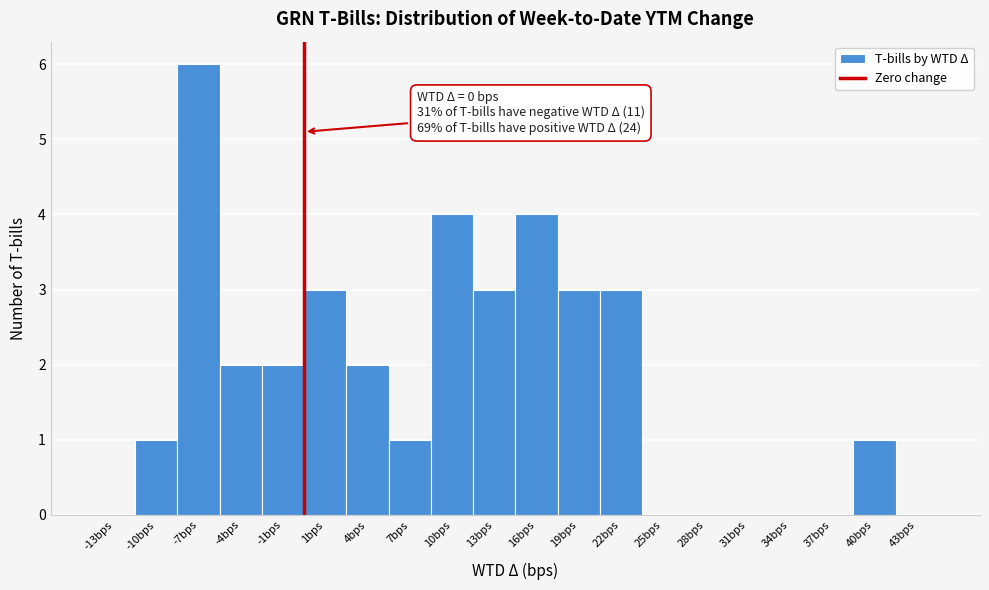

Over which range of the x-axis is the bar tallest?

-9 to -6